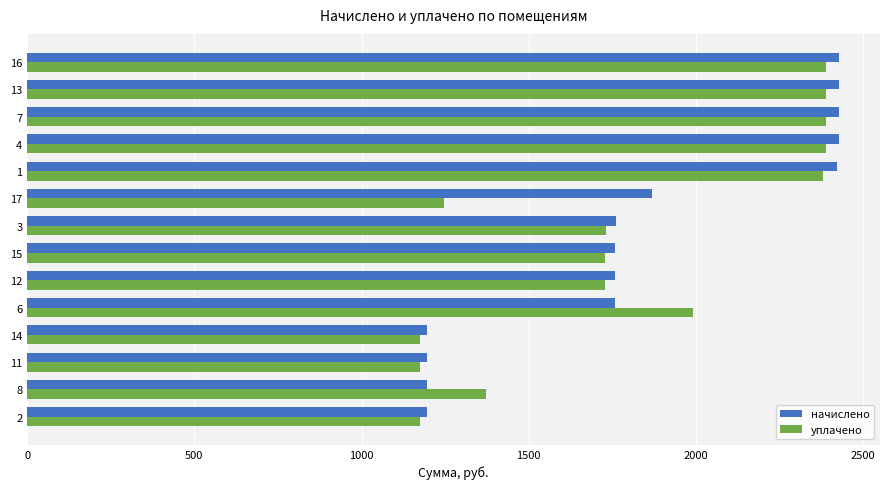

Which series changed the most between 14 and 16?

начислено